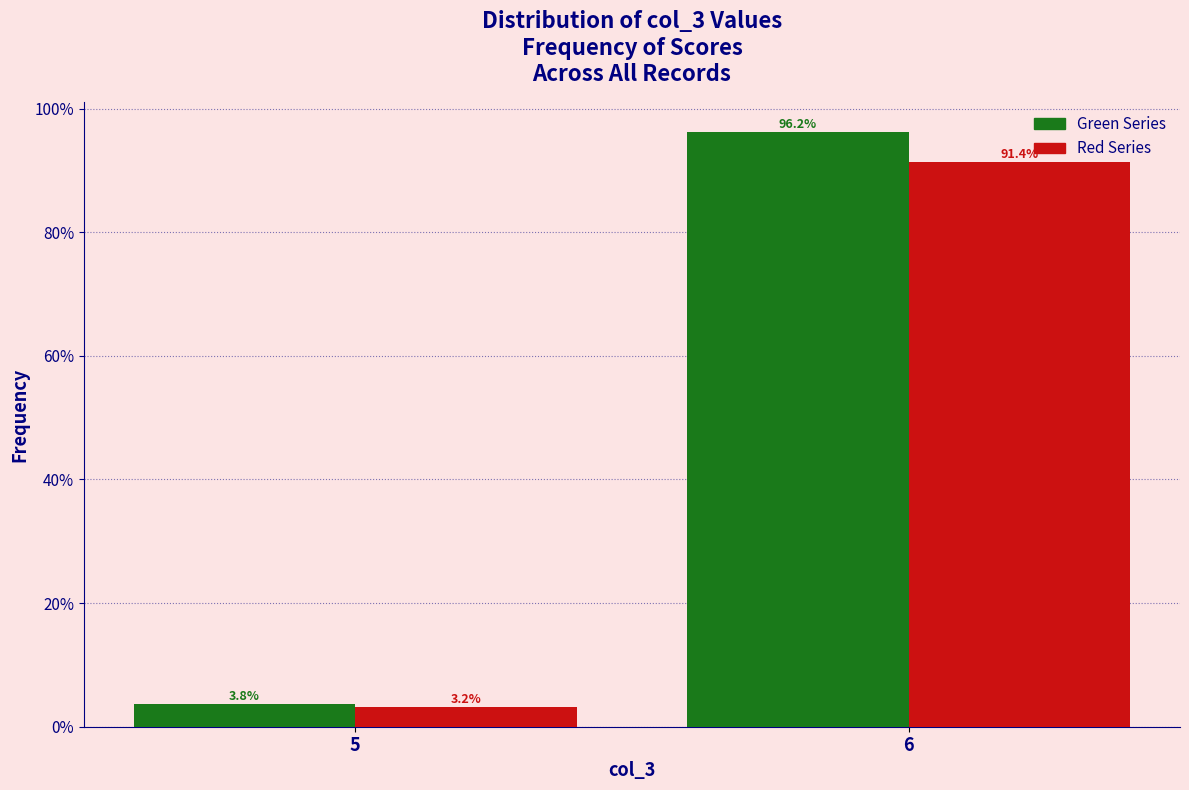

Which series has the largest total across all categories?

Green Series